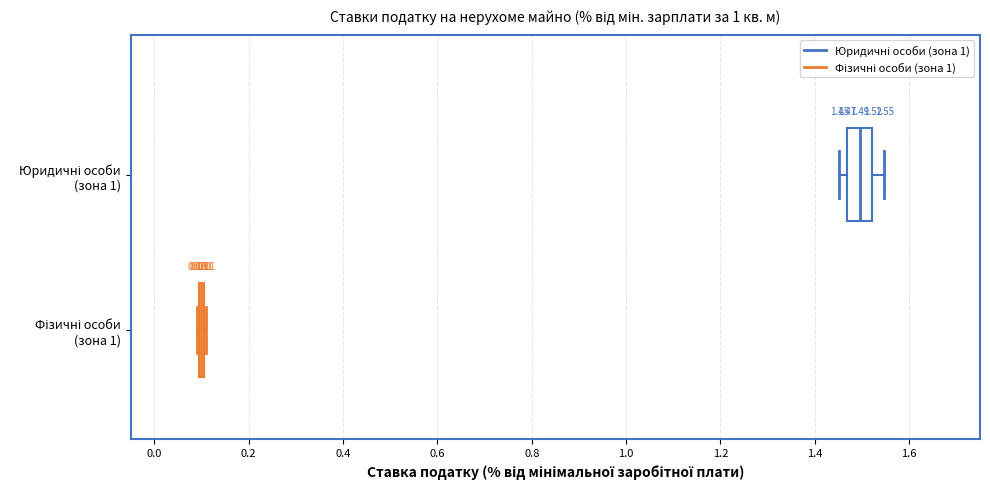

Comparing the boxes themselves (not the whiskers), which one is the widest?

Юридичні особи (зона 1)